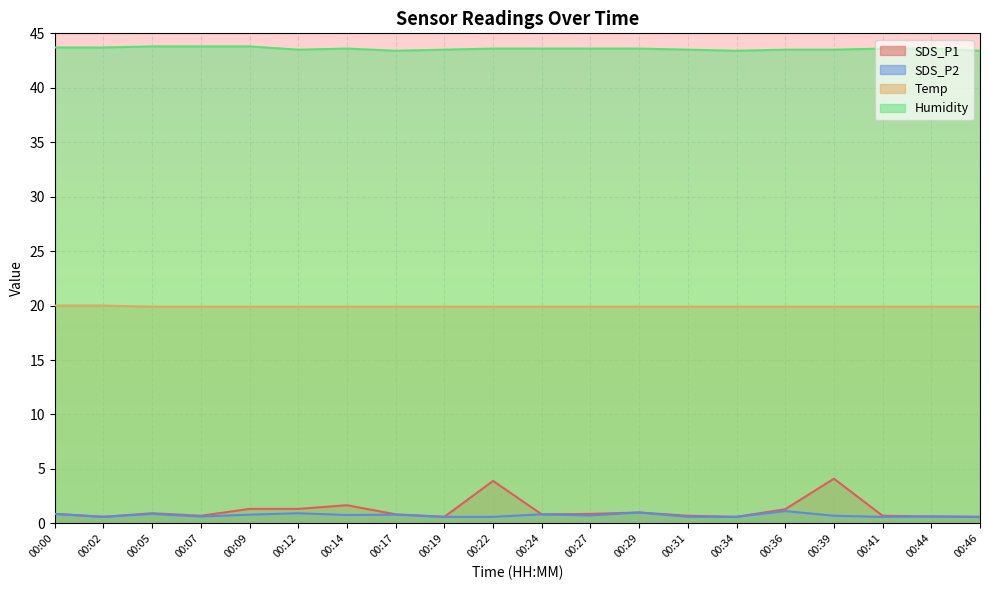

What is the difference between the highest and lowest values at 00:36?

42.4